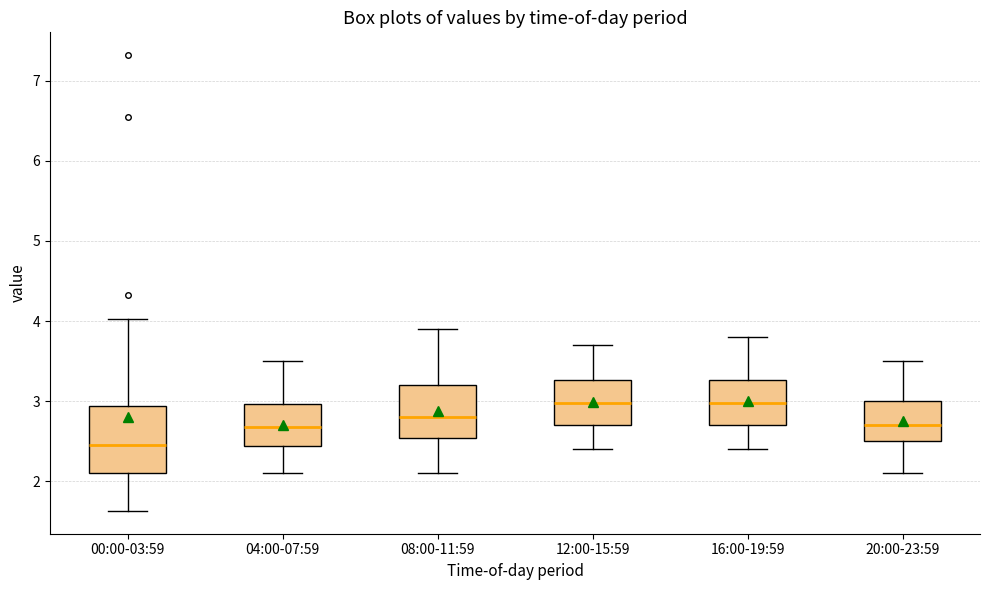

Reading left to right, read every box against the y-axis: the position of its median line, the range the box covers, and the ends of its whiskers. The values are not printed on the chart, so give them approximately, as read against the axis.

00:00-03:59: median 2.5, box 2.1 to 2.9, whiskers 1.6 to 4.0
04:00-07:59: median 2.7, box 2.4 to 3.0, whiskers 2.1 to 3.5
08:00-11:59: median 2.8, box 2.5 to 3.2, whiskers 2.1 to 3.9
12:00-15:59: median 3.0, box 2.7 to 3.3, whiskers 2.4 to 3.7
16:00-19:59: median 3.0, box 2.7 to 3.3, whiskers 2.4 to 3.8
20:00-23:59: median 2.7, box 2.5 to 3.0, whiskers 2.1 to 3.5